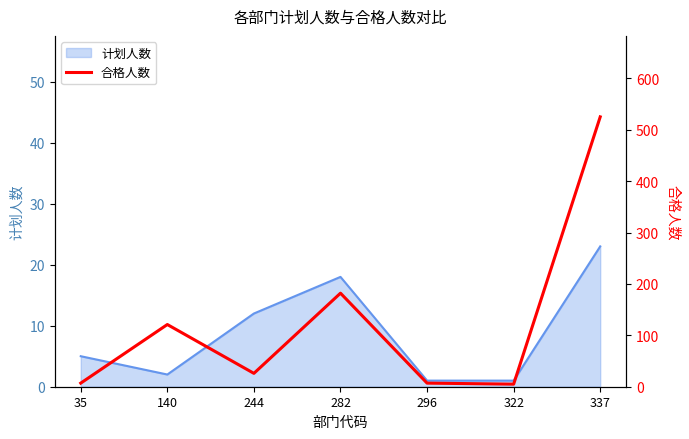

True or false: 计划人数 has a value of 5 at 35.

True